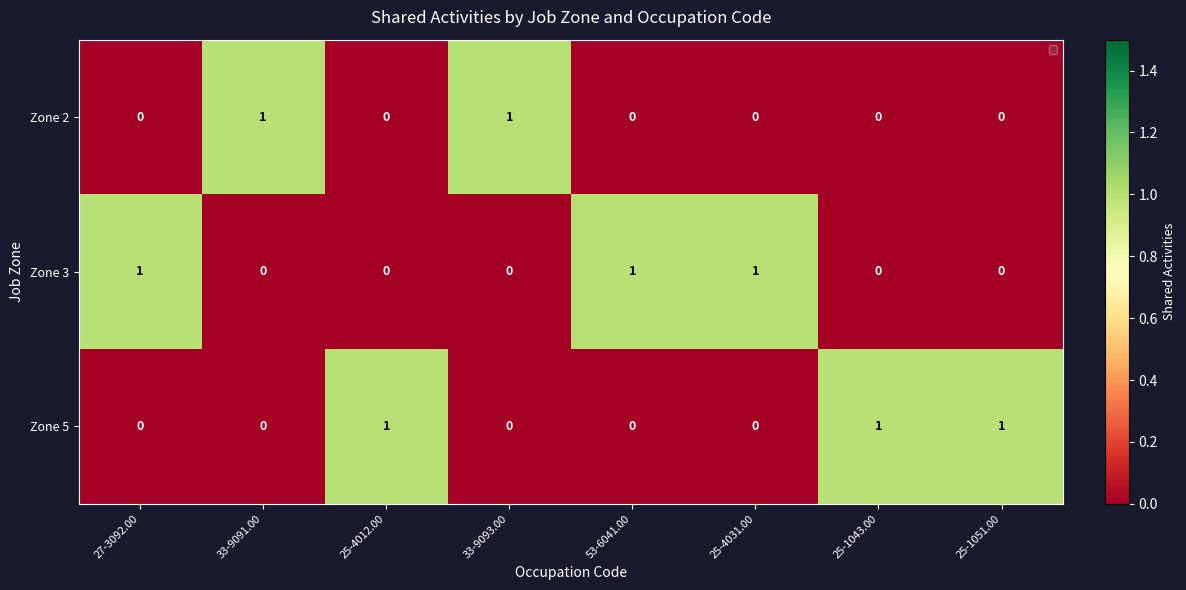

Count the number of categories in the chart.

8